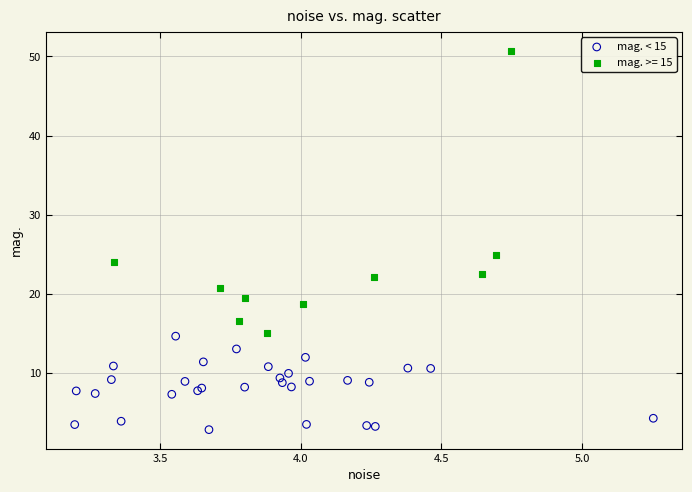

Which series has the largest Y range (max minus min)?

mag. >= 15